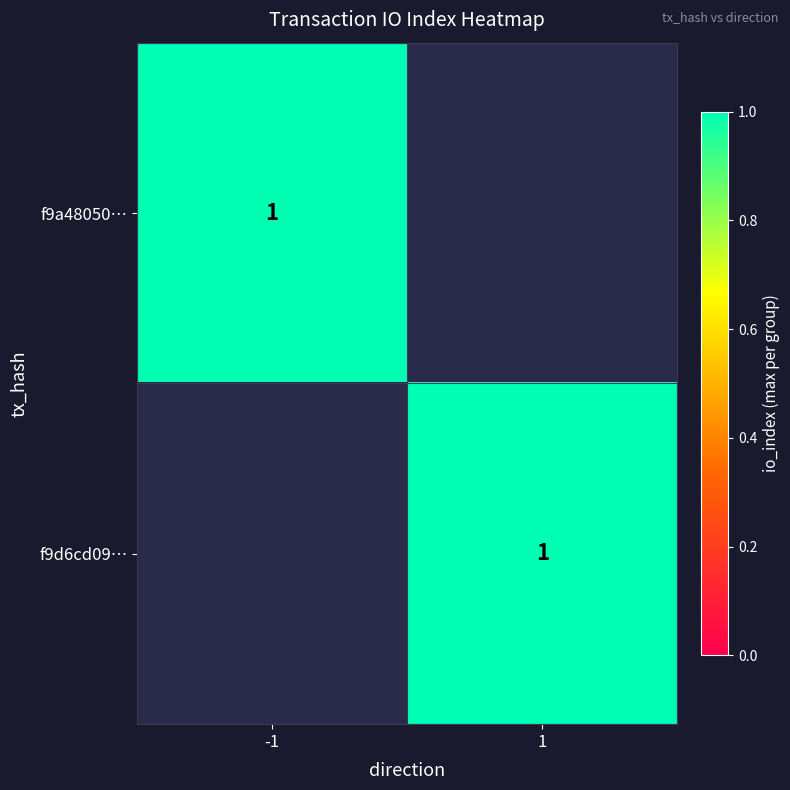

How many categories are shown in the chart?

2